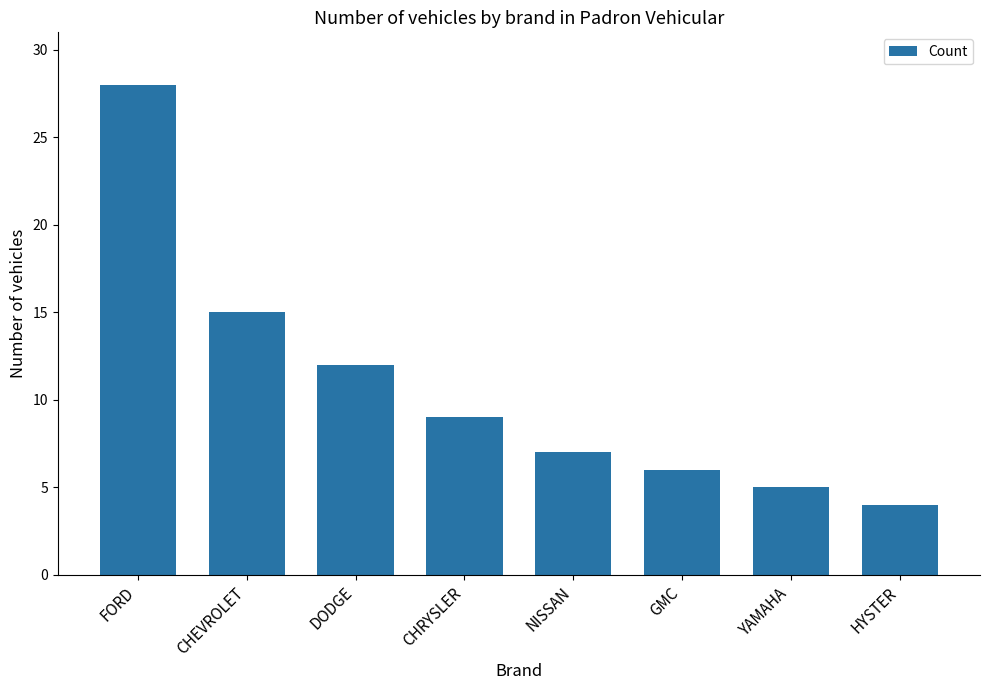

What is the greatest value displayed?

28